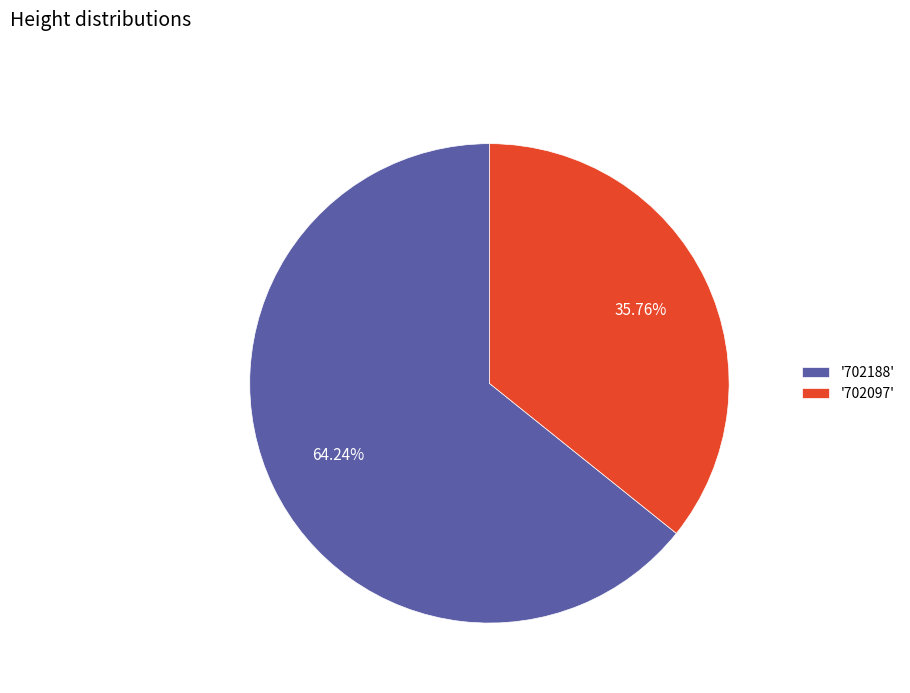

Rank the categories by value from lowest to highest.

'702097', '702188'